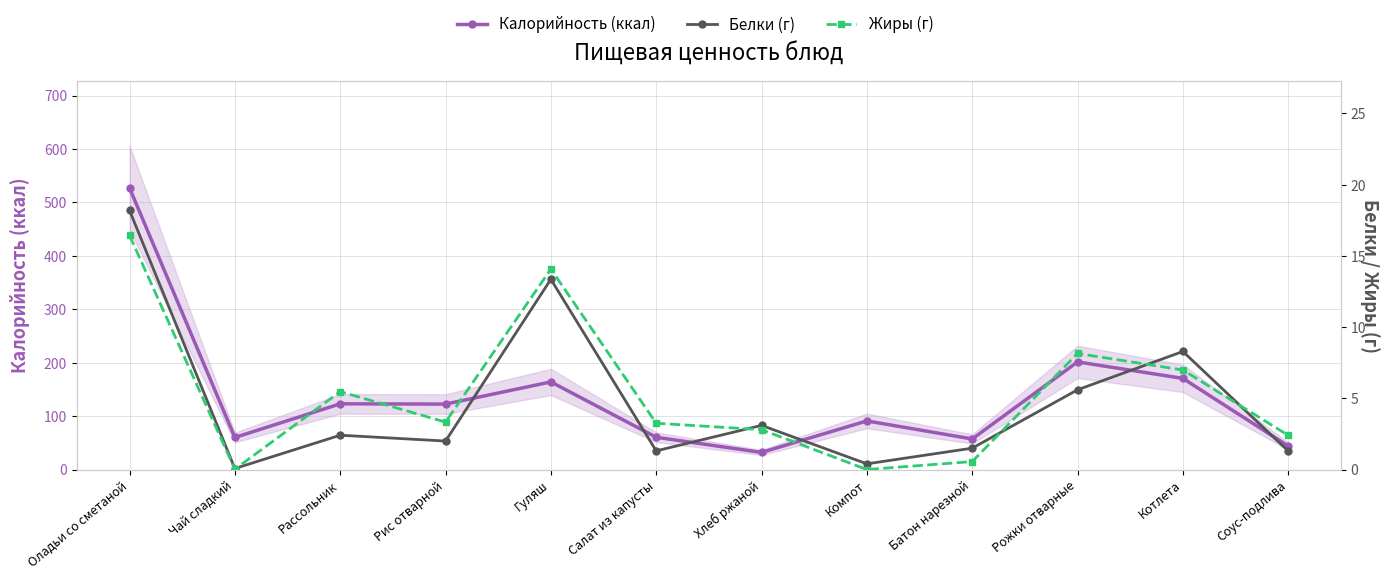

What is the sum of the Калорийность (ккал) values at Чай сладкий and Хлеб ржаной?

92.0